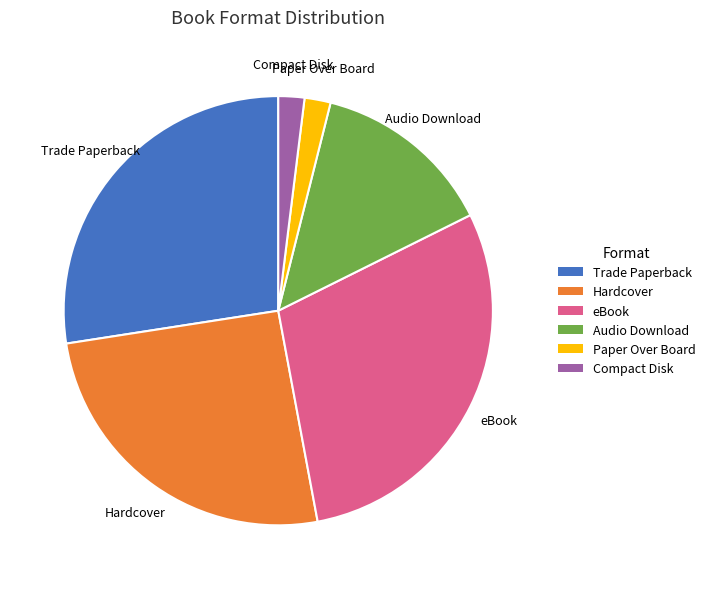

Which category has the biggest portion of the pie?

eBook